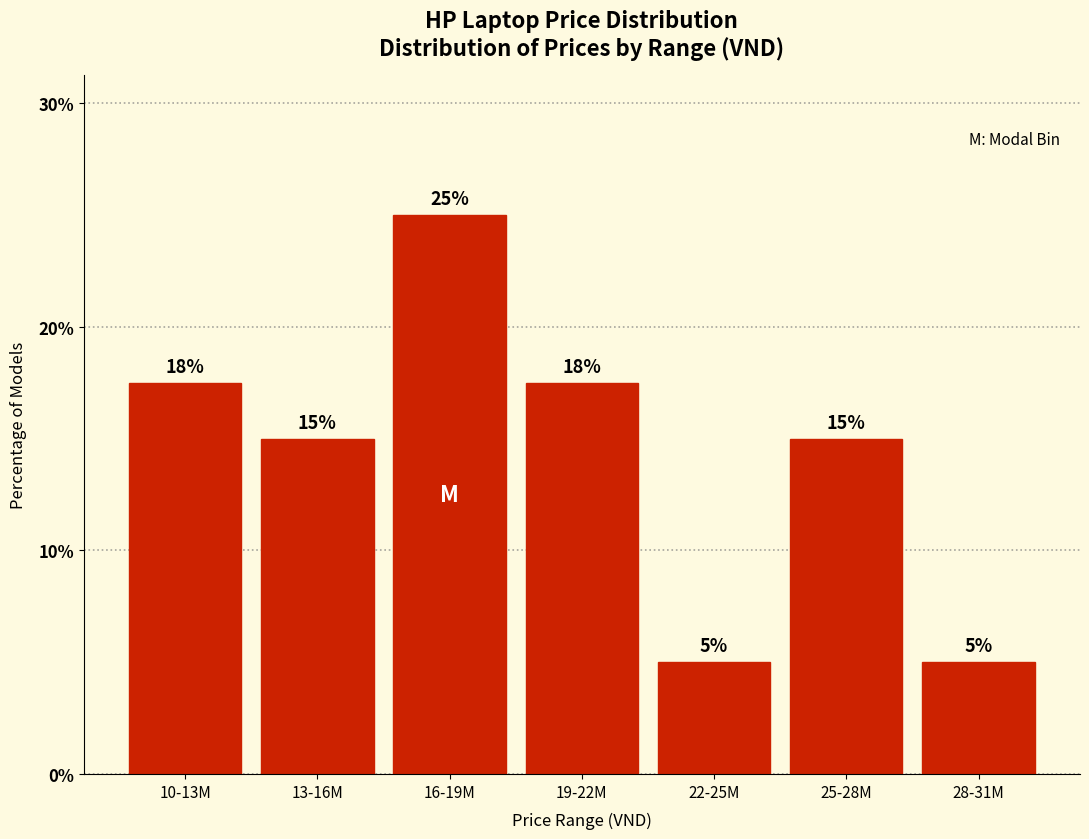

What is the label of the 1st bar from the right?

28-31M